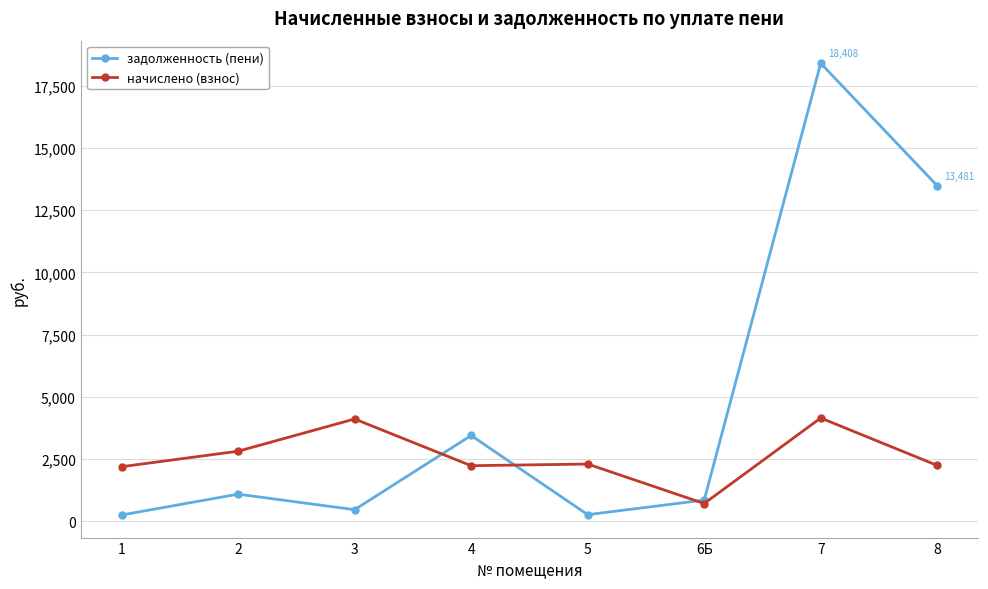

How many interior local valleys does the задолженность (пени) series have?

2